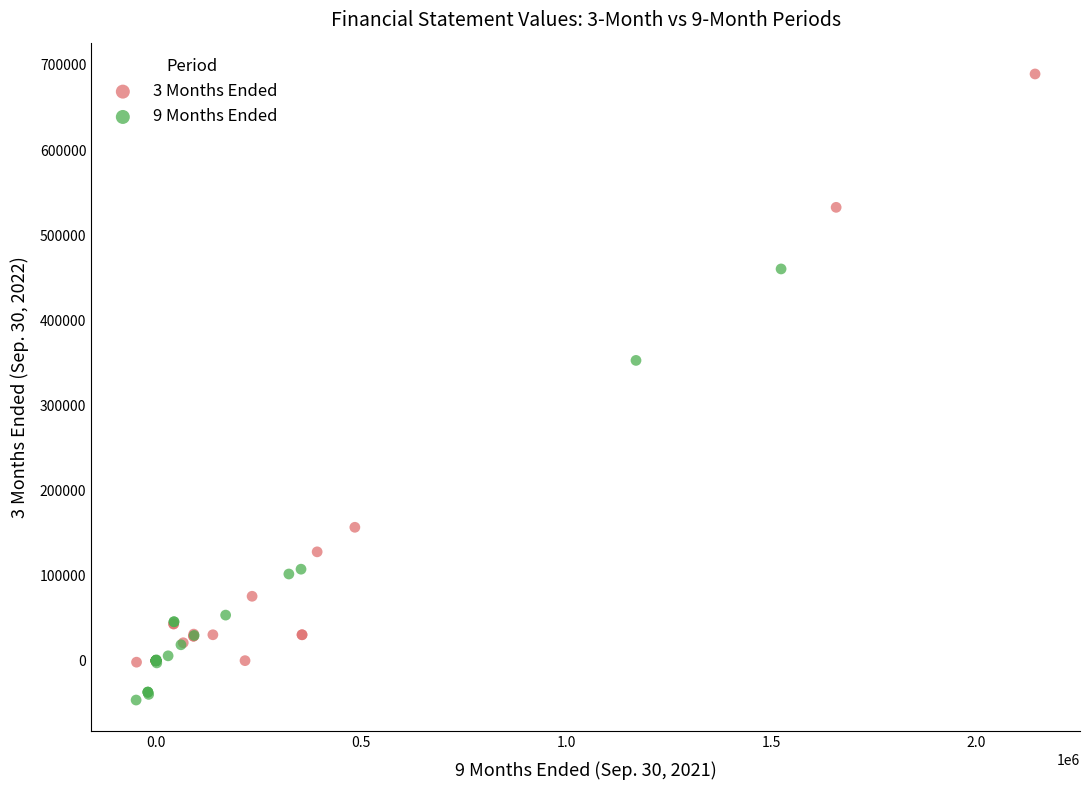

Which series has the widest spread of Y values?

3 Months Ended